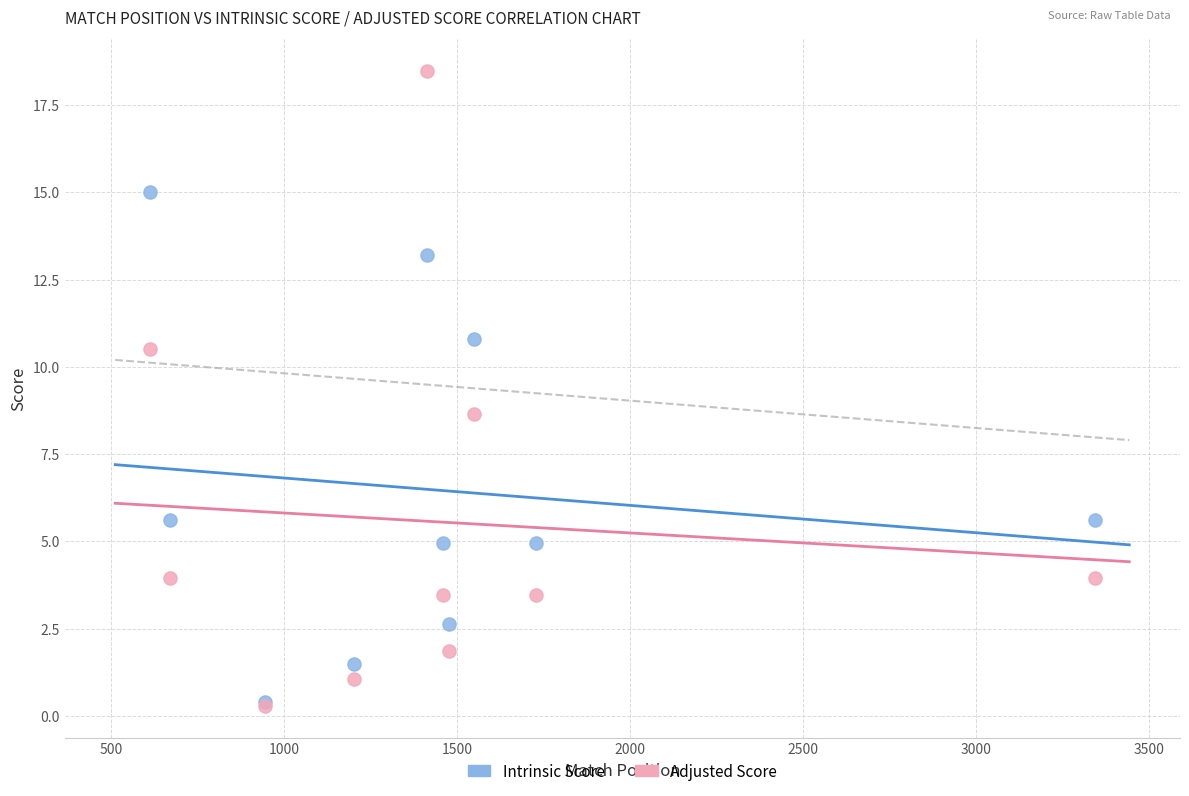

Which series has the largest Y range (max minus min)?

Adjusted Score